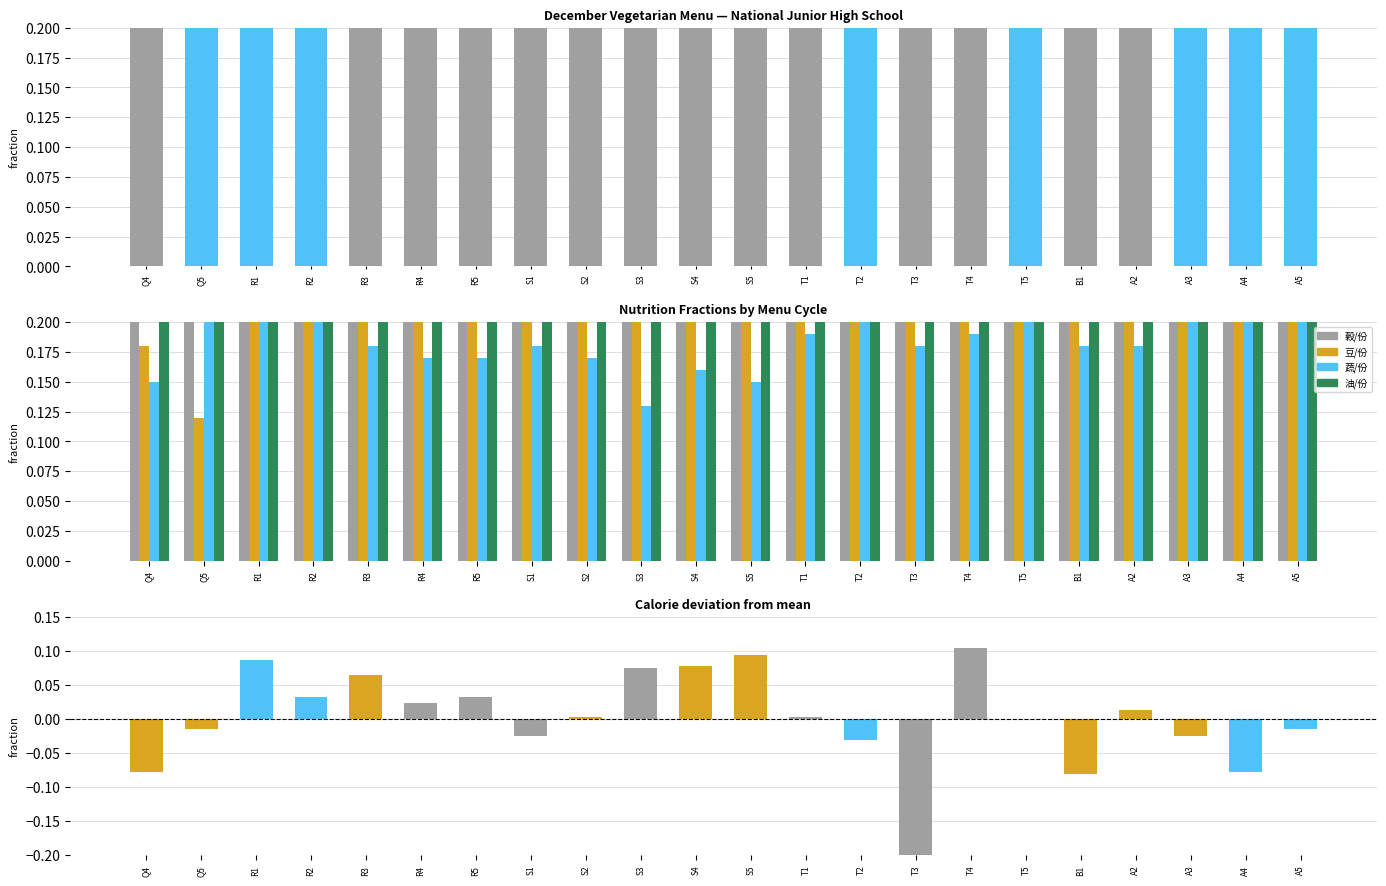

What is the label of the 15th bar from the left?

T3